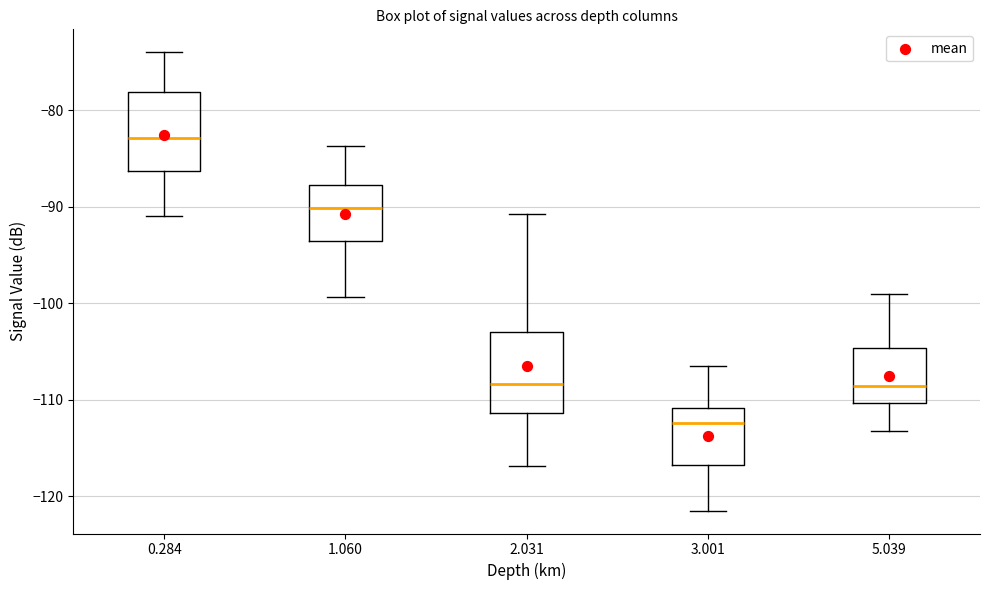

Where does the lower whisker of the box at x = 1.060 end on the y-axis? The values are not printed on the chart, so give them approximately, as read against the axis.

-99